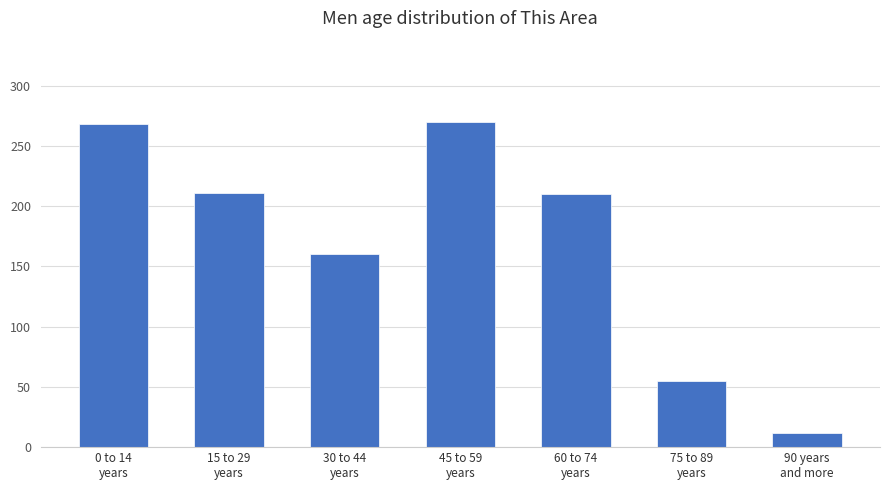

What is the sum of all values?

1186